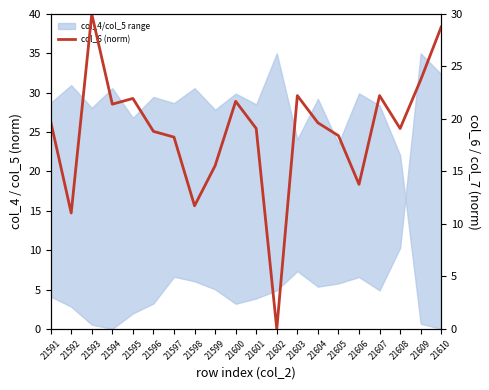

At which category does the data reach its first local peak?

21593